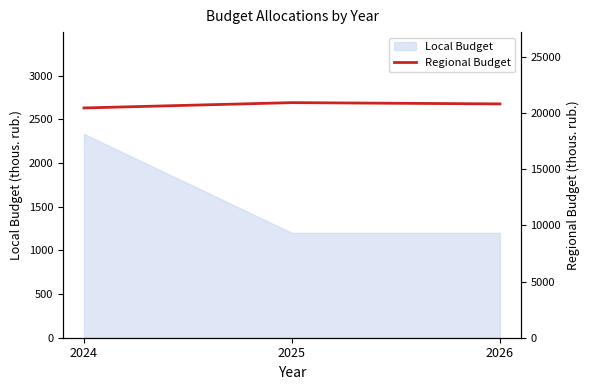

The Local Budget series shows 1200 at 2026. True or false?

True